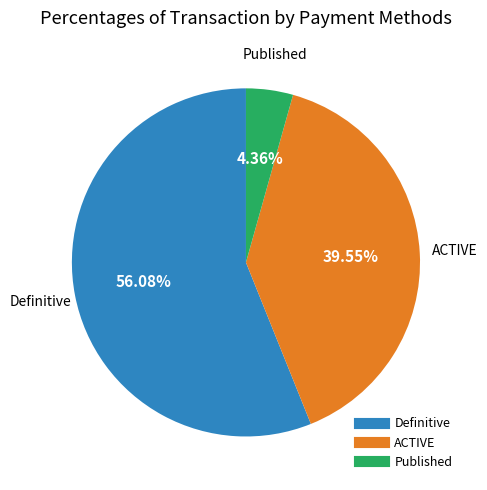

Is there a majority slice in this chart?

Yes